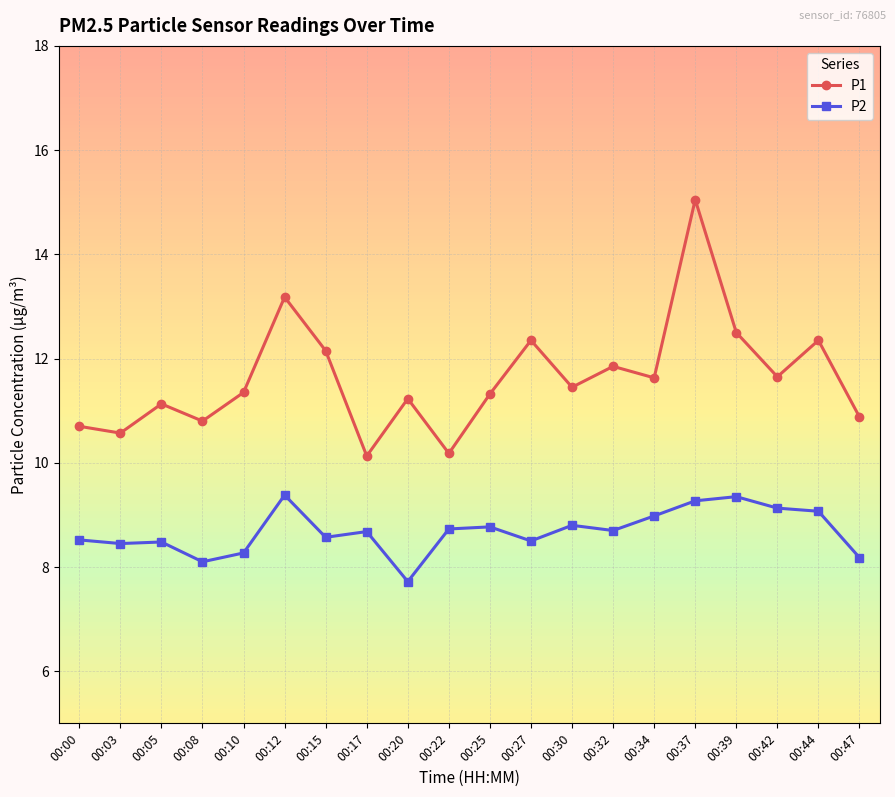

True or false: P2 has more than 0 points higher than both neighbors.

True